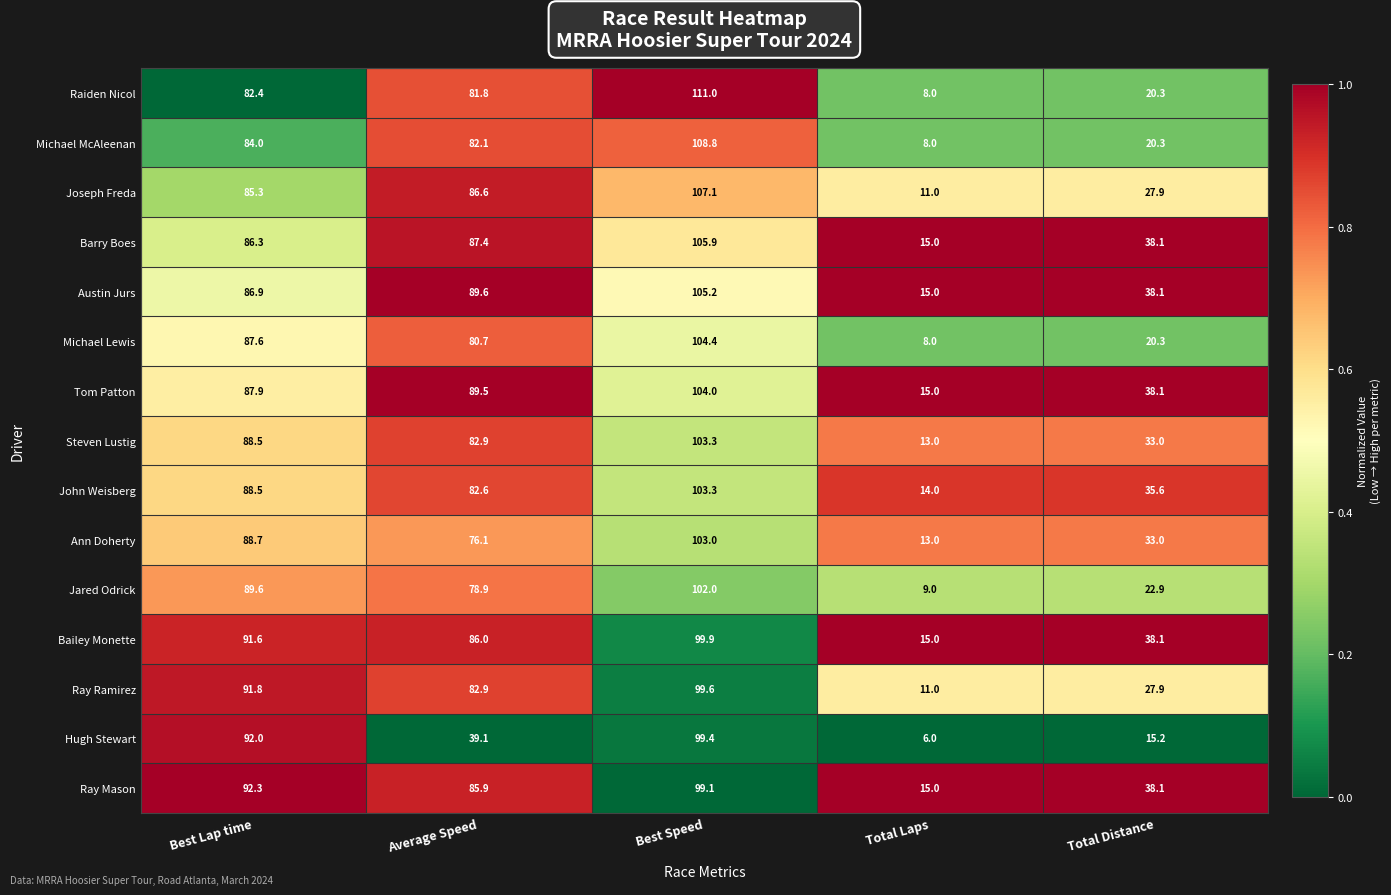

What is the sum of the Michael McAleenan values at Best Lap time and Best Speed?

192.8